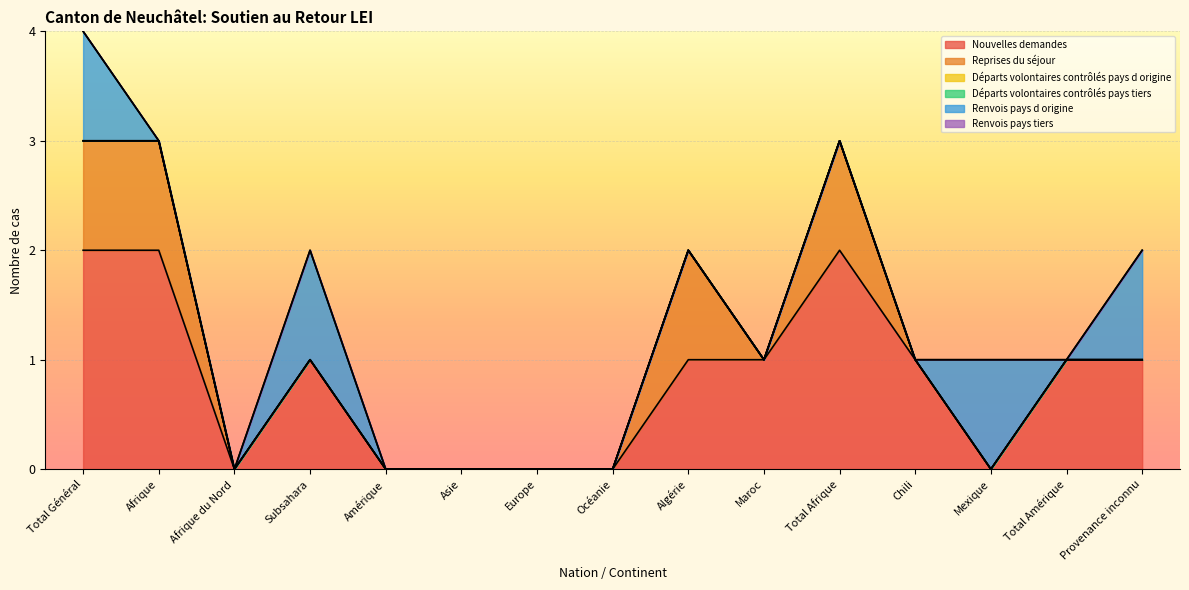

How many values in the Renvois pays d origine series exceed 0?

4